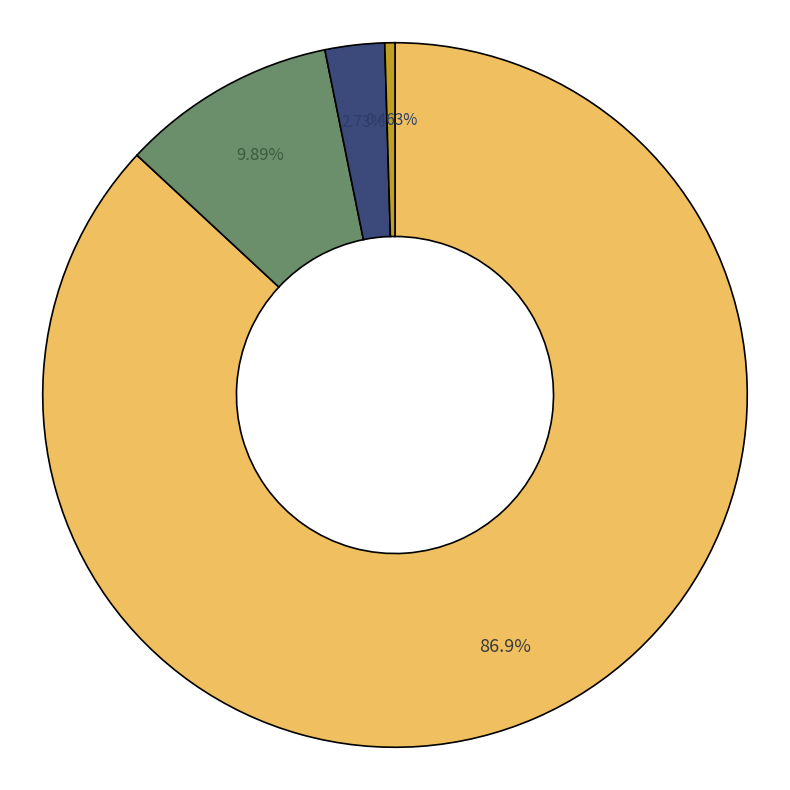

Is there a majority slice in this chart?

Yes